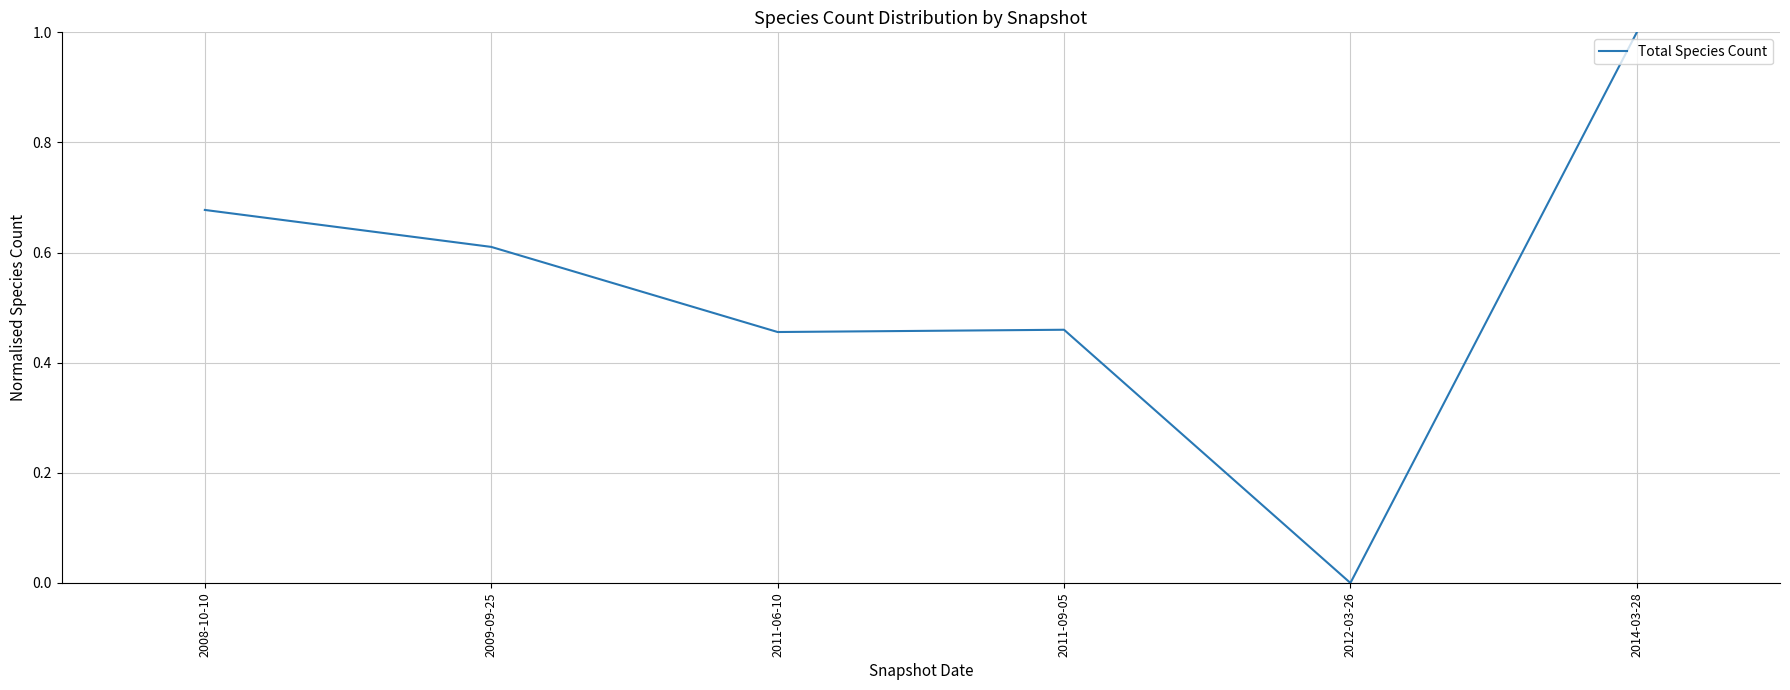

What is the approximate value at 2014-03-28?

1.0